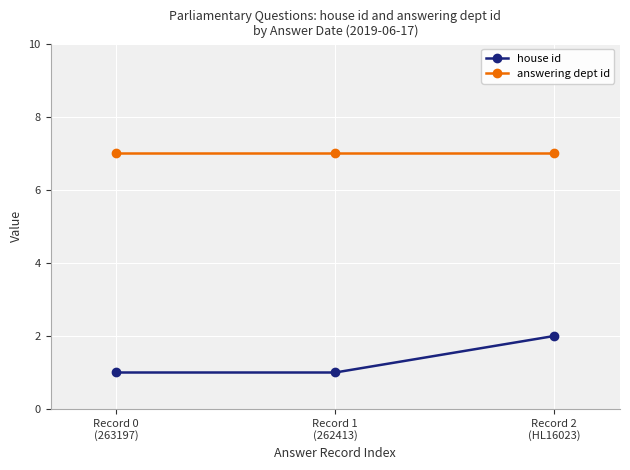

What is the sum of the answering dept id values at Record 2
(HL16023) and Record 0
(263197)?

14